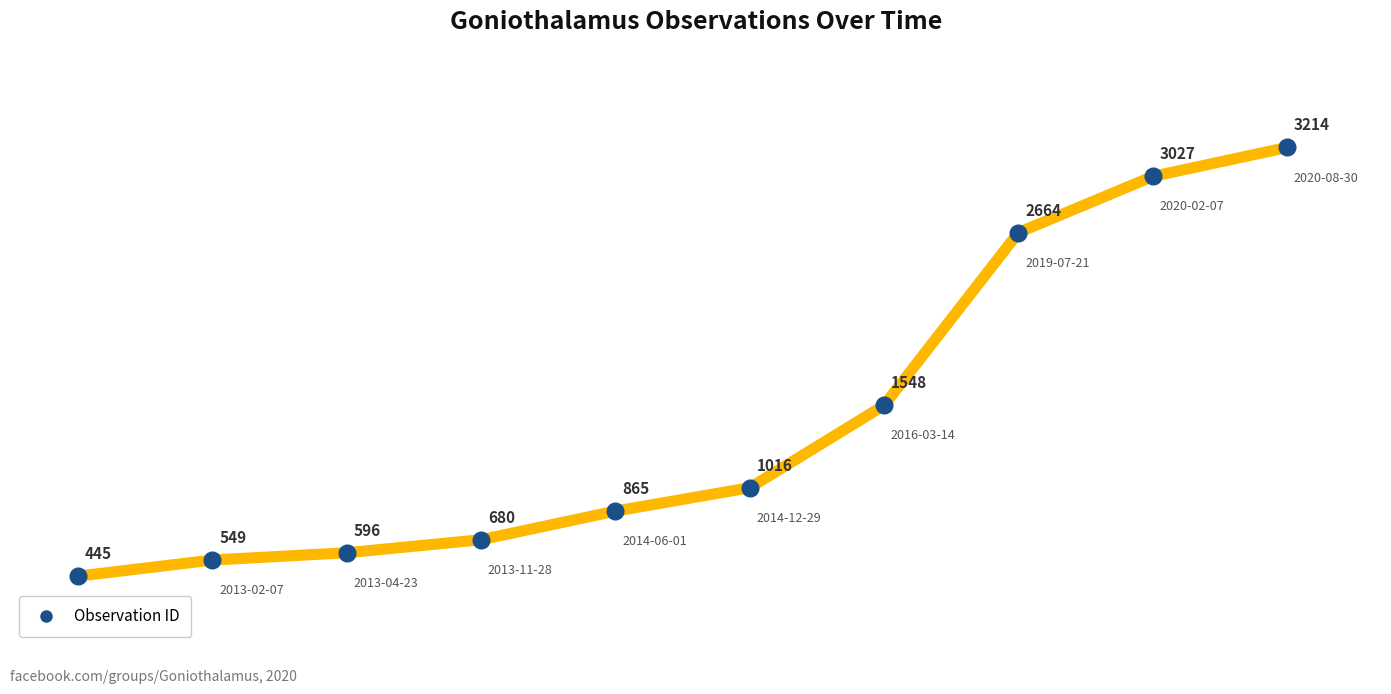

What is the difference between the maximum and minimum values?

2769